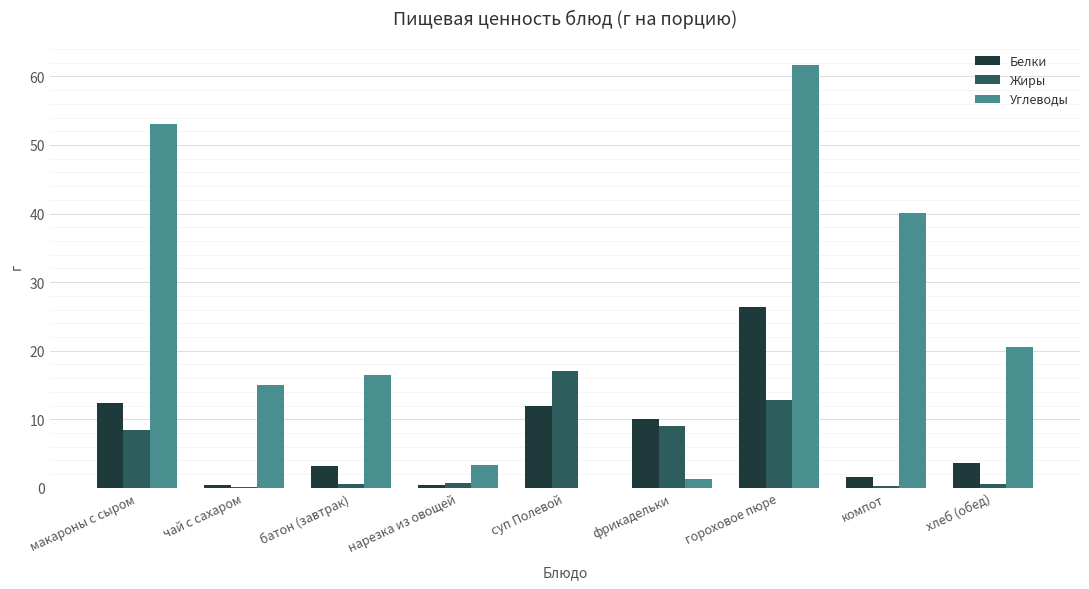

Is the value of Жиры at гороховое пюре greater than the value of Углеводы at суп Полевой?

Yes